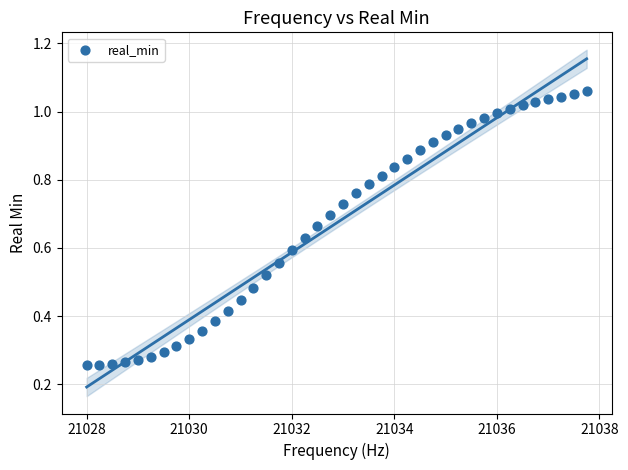

What is the range of X values (max minus min)?

9.8